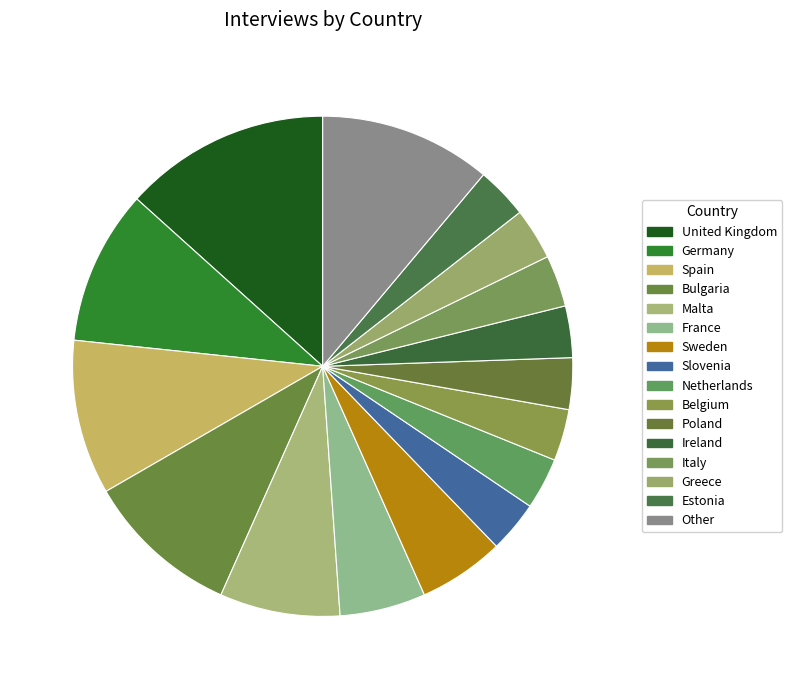

True or false: France accounts for 6% of the total.

True